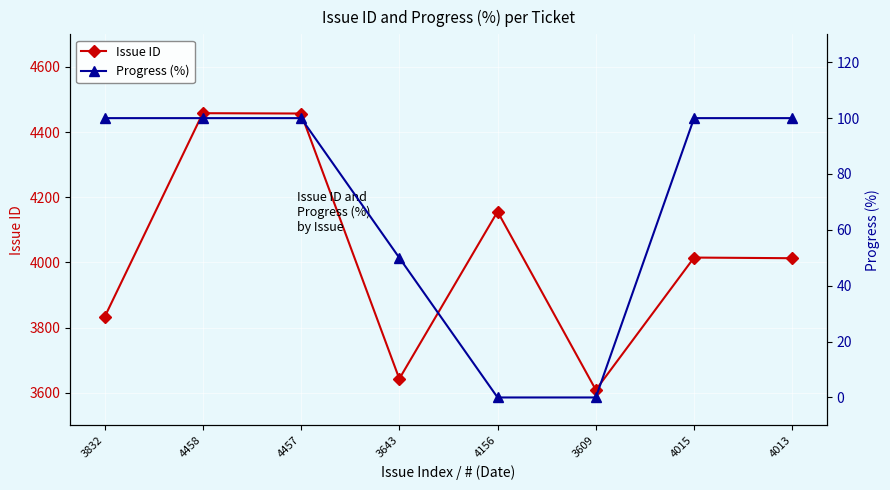

True or false: Issue ID and Progress (%) cross at least once.

False